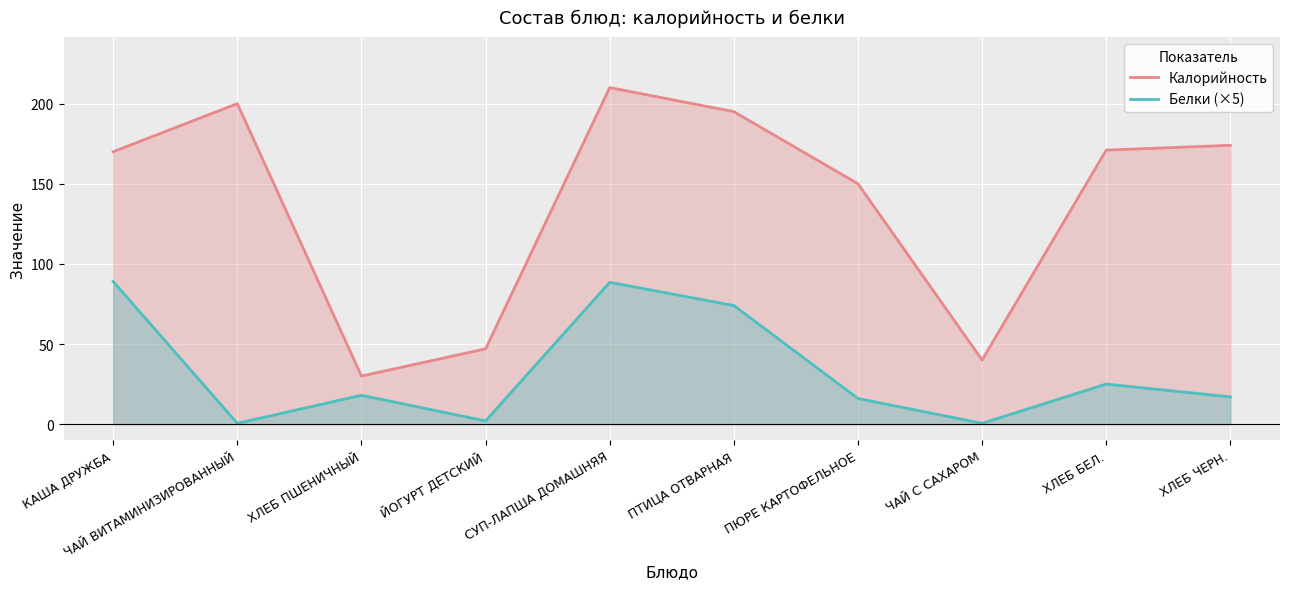

What is the difference between the highest and lowest values at ЧАЙ С САХАРОМ?

39.5